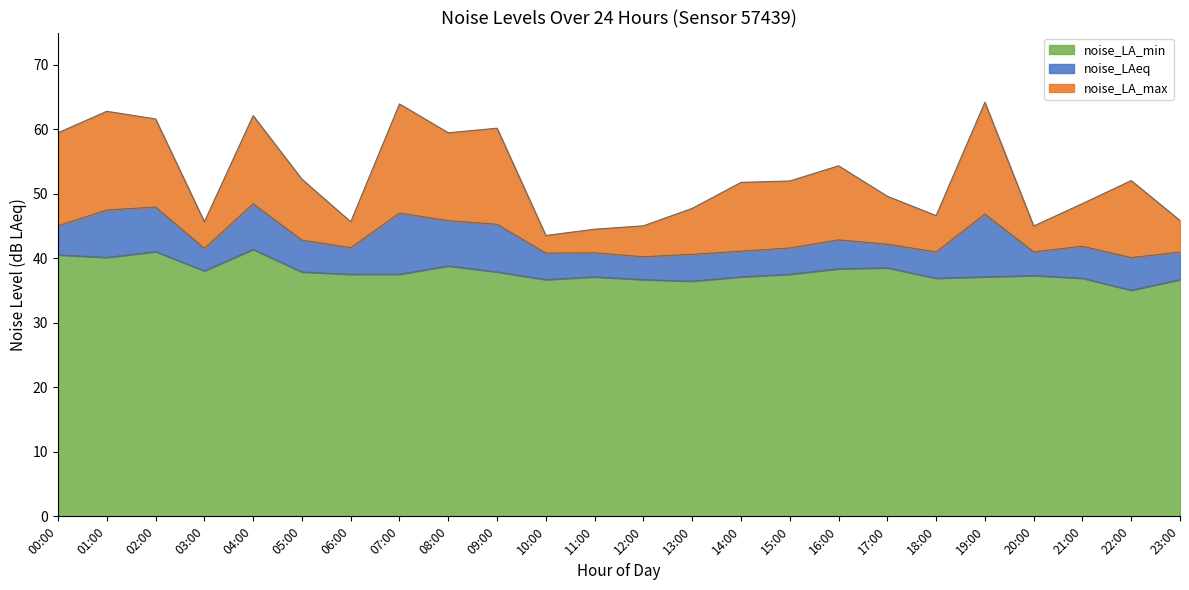

Rank the series at 03:00 from lowest to highest value.

noise_LA_min, noise_LAeq, noise_LA_max